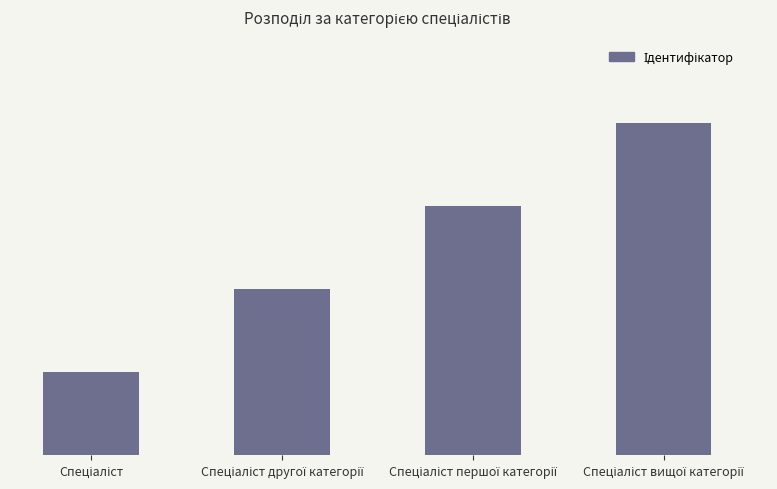

What is the ratio of the value at Спеціаліст першої категорії to the value at Спеціаліст другої категорії?

1.5